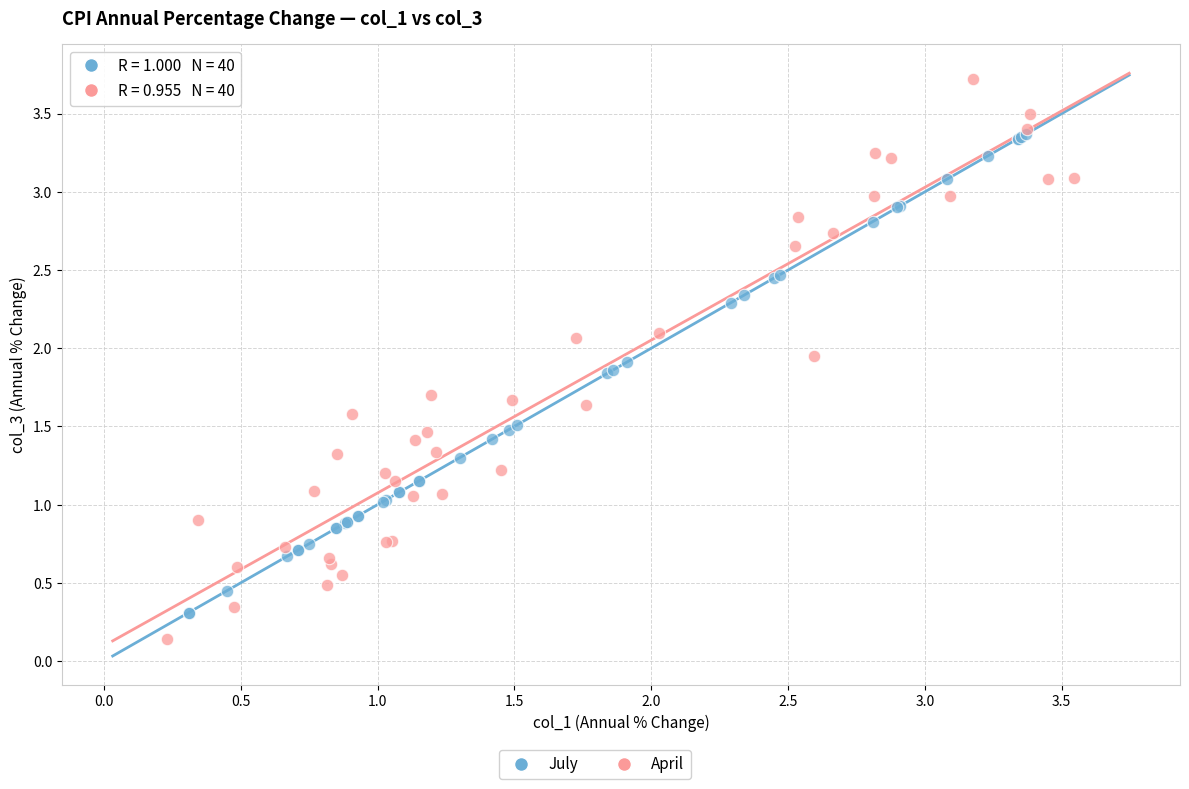

Which series has the widest spread of Y values?

April